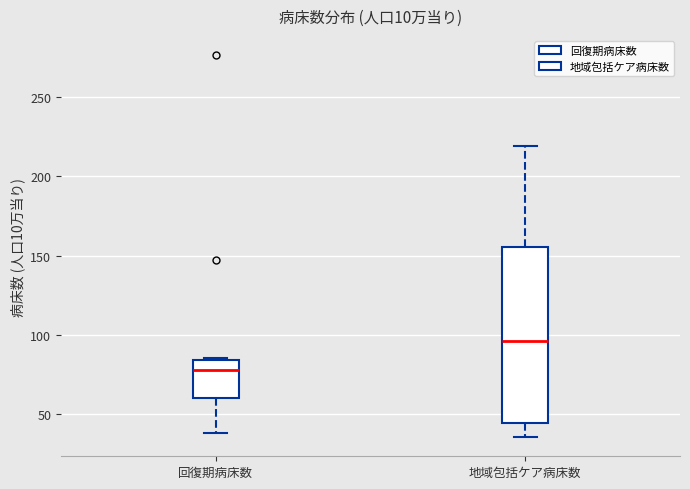

Reading left to right, transcribe this box plot: for each box, give where its median line is, the range the box spans, and where its two whiskers end, as read against the y-axis. The values are not printed on the chart, so give them approximately, as read against the axis.

回復期病床数: median 80, box 60 to 85, whiskers 40 to 85
地域包括ケア病床数: median 95, box 45 to 155, whiskers 35 to 220